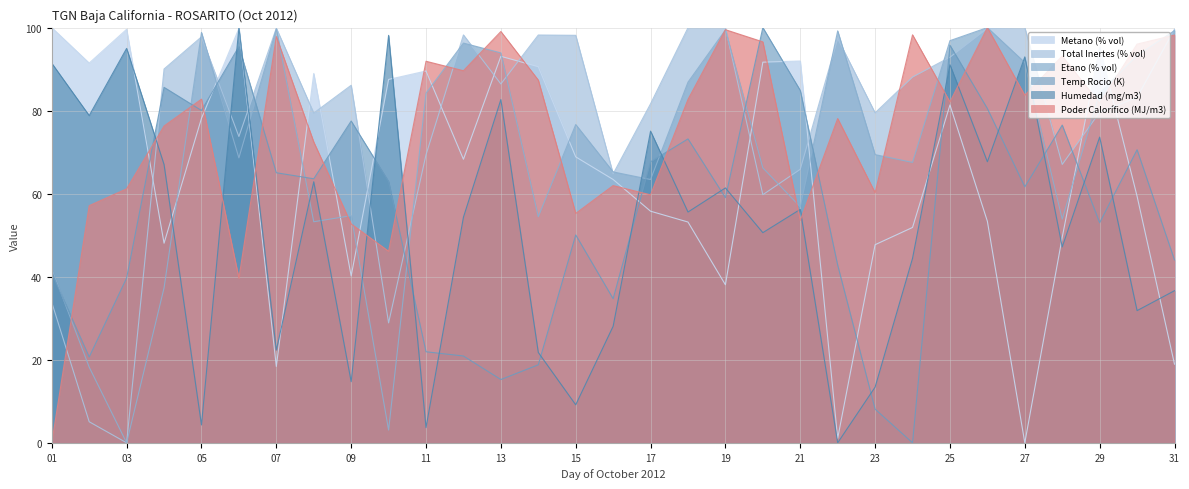

Reading left to right, list all the values displayed in this chart.

Metano (% vol): 100.0	91.5	99.6	48.1	78.1	99.8	18.4	89.0	40.2	87.5	89.5	68.3	93.1	90.6	68.9	63.4	55.8	53.2	38.1	91.7	92.0	1.1	47.7	51.9	81.4	53.3	0.0	49.5	95.3	59.4	18.9
Total Inertes (% vol): 33.8	5.1	0.0	90.0	97.8	73.8	99.9	79.4	86.1	28.9	69.4	98.2	86.4	98.2	98.1	64.8	81.7	100.0	100.0	59.8	65.9	97.4	79.5	88.1	92.9	99.8	100.0	67.1	79.6	83.2	99.6
Etano (% vol): 41.9	18.2	0.0	37.3	98.8	68.6	99.7	53.2	54.7	3.1	84.2	96.3	93.9	54.4	76.7	65.2	63.4	86.9	99.4	66.2	56.8	99.2	69.4	67.5	96.9	100.0	91.6	53.9	84.2	93.3	99.3
Temp Rocio (K): 40.9	20.7	39.7	85.6	80.0	95.4	65.0	63.6	77.5	62.9	21.9	20.9	15.2	18.8	50.1	34.7	67.7	73.2	59.0	100.0	84.9	42.8	8.1	0.0	95.7	80.5	61.7	76.5	53.0	70.6	44.0
Humedad (mg/m3): 91.4	78.8	95.0	67.0	4.3	100.0	22.3	62.9	14.7	98.1	3.7	54.3	82.7	21.8	9.2	28.1	75.1	55.6	61.4	50.6	56.2	0.0	13.4	44.4	91.0	67.7	92.9	47.2	73.6	31.8	36.6
Poder Calorífico (MJ/m3): 0.0	57.1	61.2	76.3	82.8	39.6	97.8	72.4	52.7	46.1	91.9	89.6	99.1	87.4	55.2	61.9	59.7	82.7	99.5	96.6	53.5	78.1	60.2	98.3	82.1	100.0	83.7	93.2	81.8	96.0	98.2